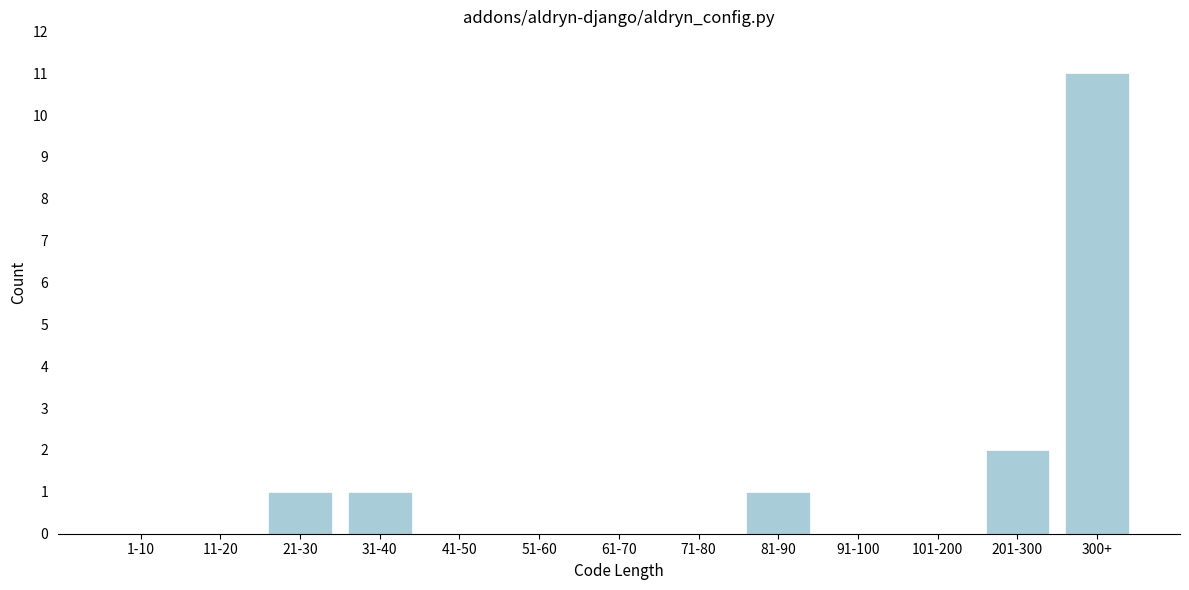

Reading right to left, extract all data points from this chart.

300+=11	201-300=2	101-200=0	91-100=0	81-90=1	71-80=0	61-70=0	51-60=0	41-50=0	31-40=1	21-30=1	11-20=0	1-10=0